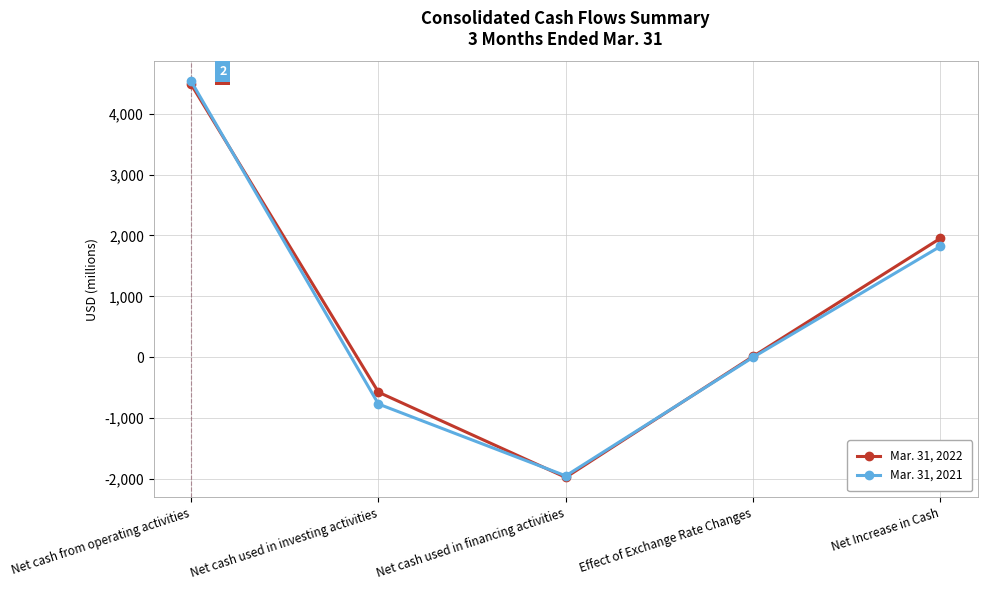

Where is Mar. 31, 2022 nearest to the value 1255?

Net Increase in Cash